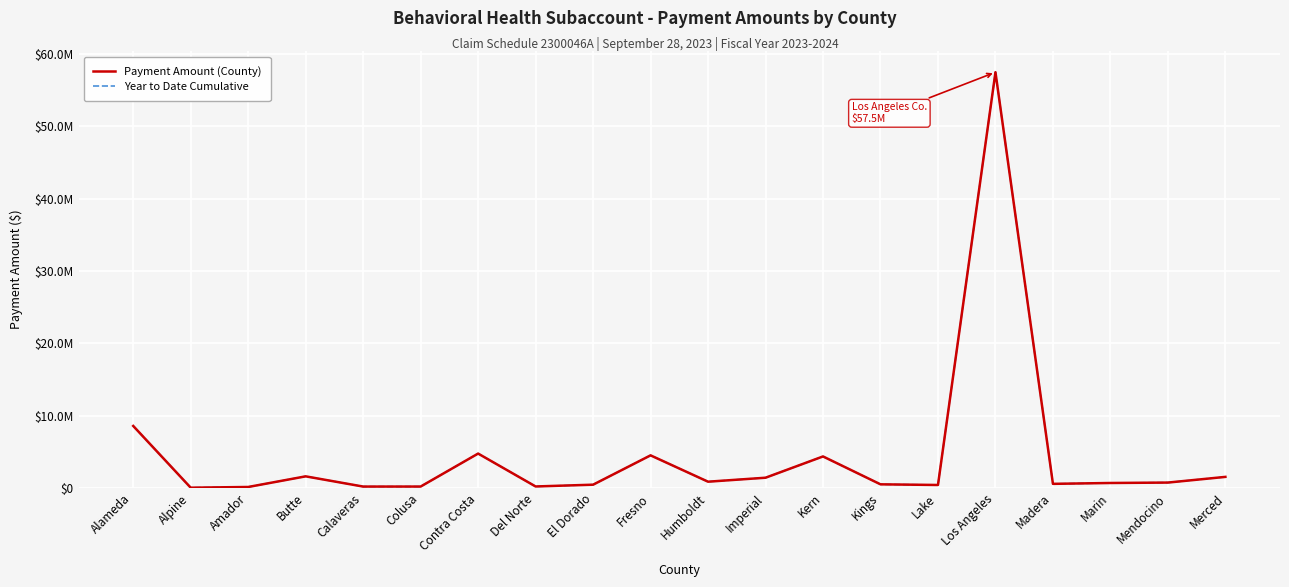

Does the chart display data point markers on the line(s)?

No